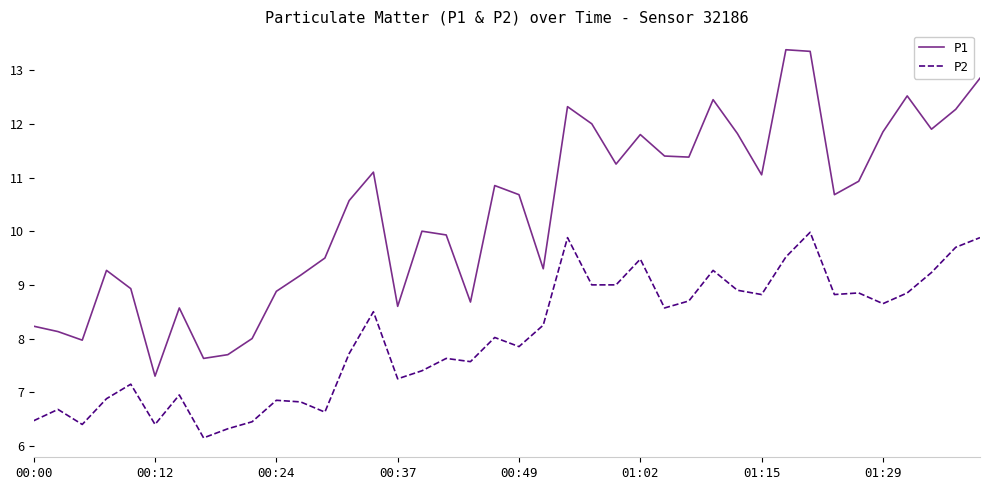

Which series has the largest range (max minus min)?

P1